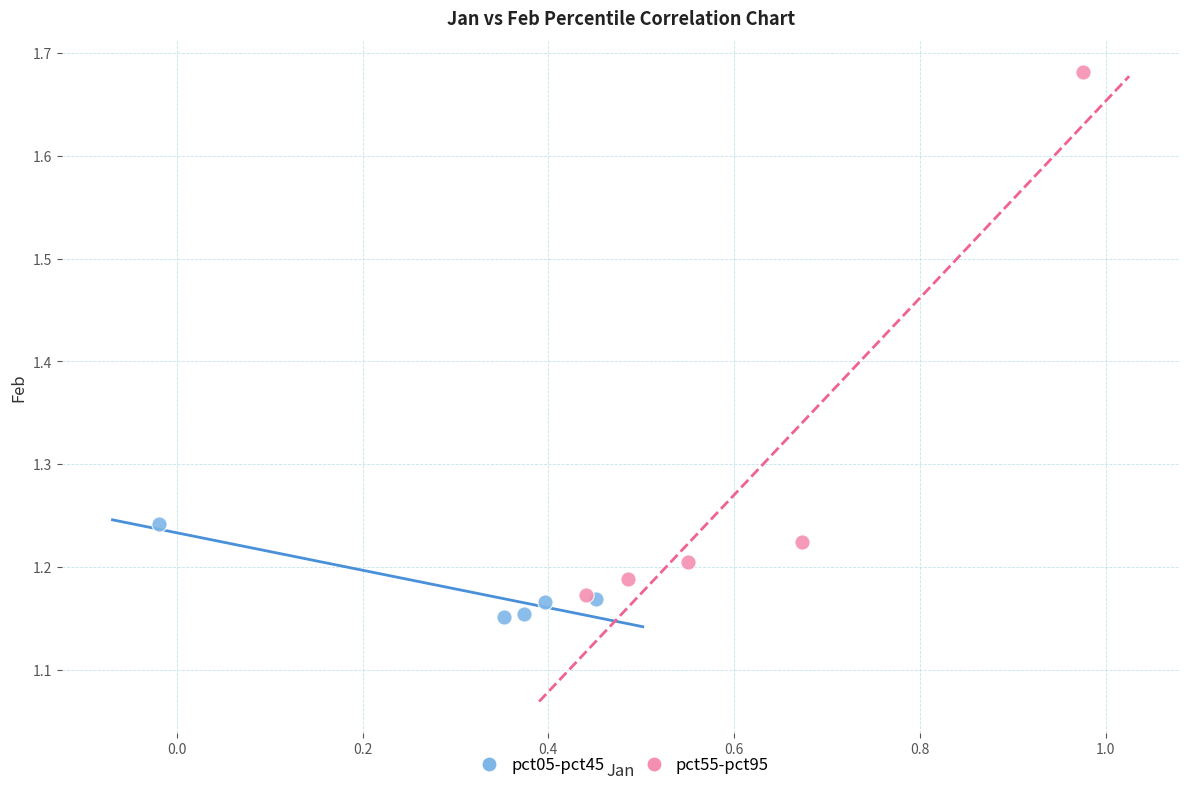

Which series reaches the maximum Y coordinate?

pct55-pct95